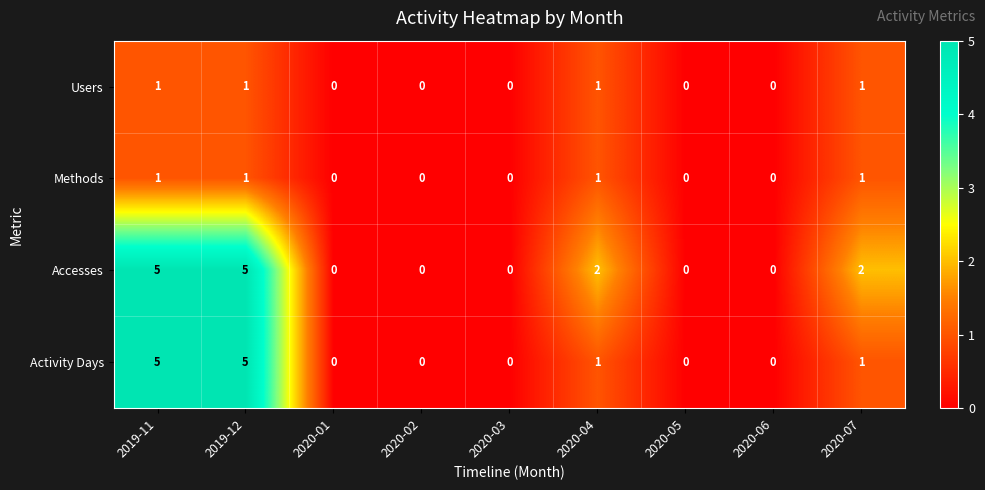

True or false: Accesses has a value of 2 at 2020-07.

True